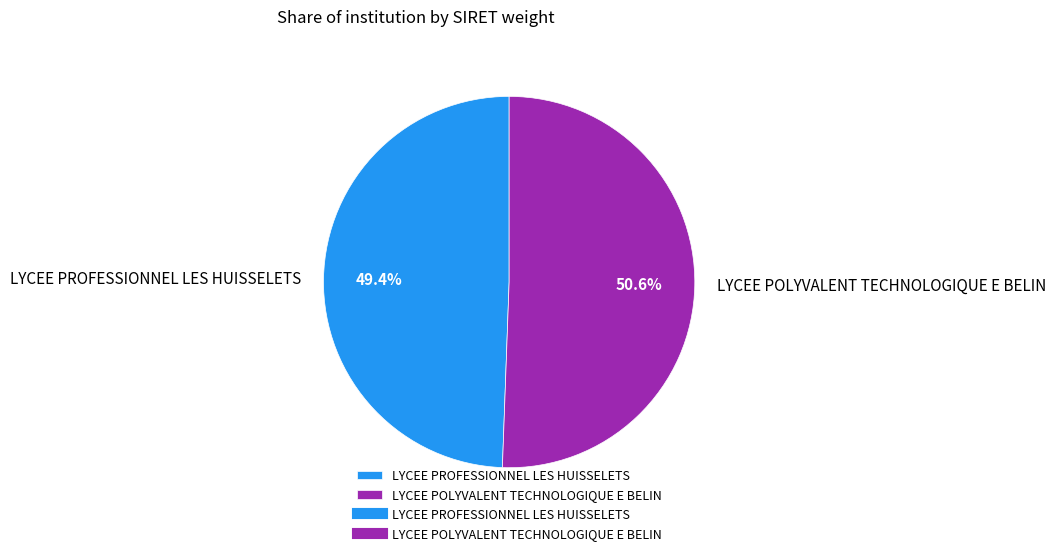

What is the largest slice in the pie chart?

LYCEE POLYVALENT TECHNOLOGIQUE E BELIN